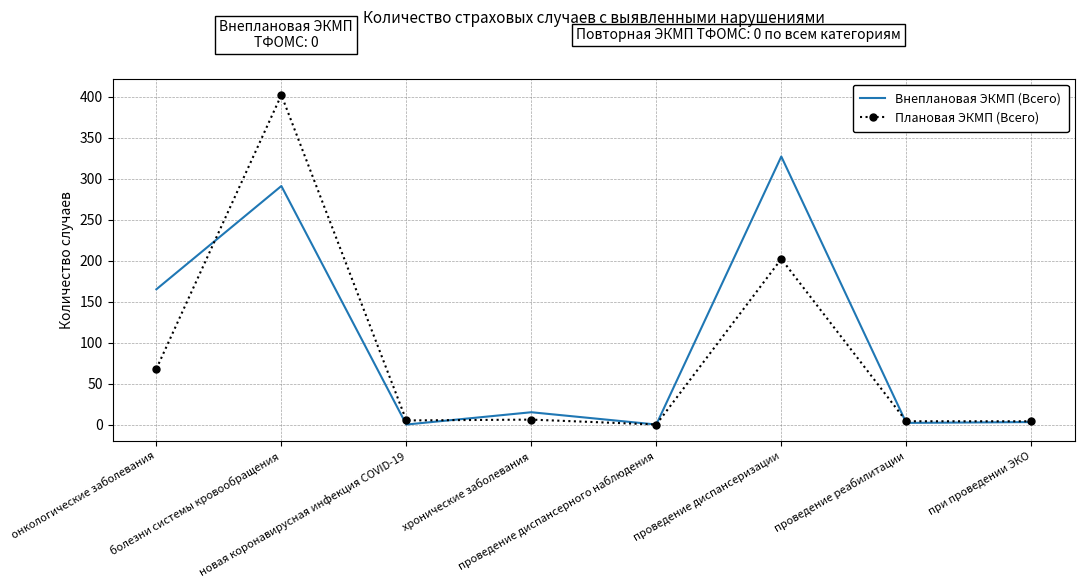

Rank the series by their maximum value, from lowest to highest.

Внеплановая ЭКМП (Всего), Плановая ЭКМП (Всего)